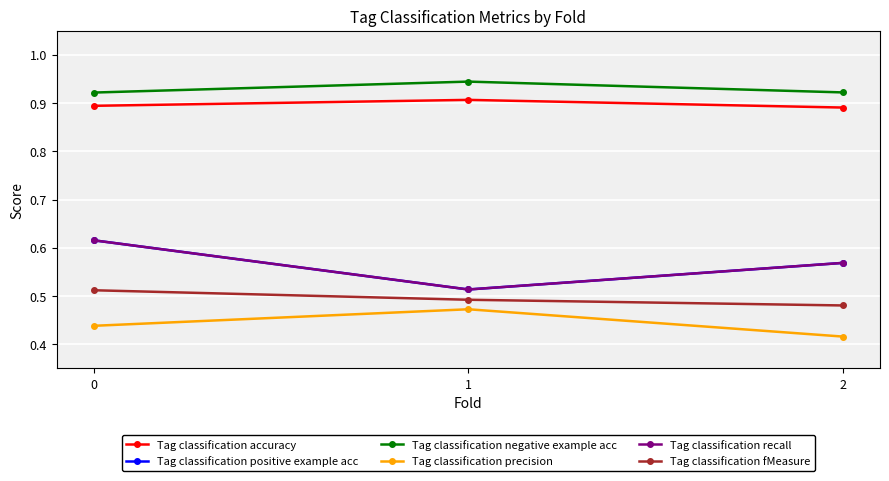

Which category has the lowest value across all series?

2